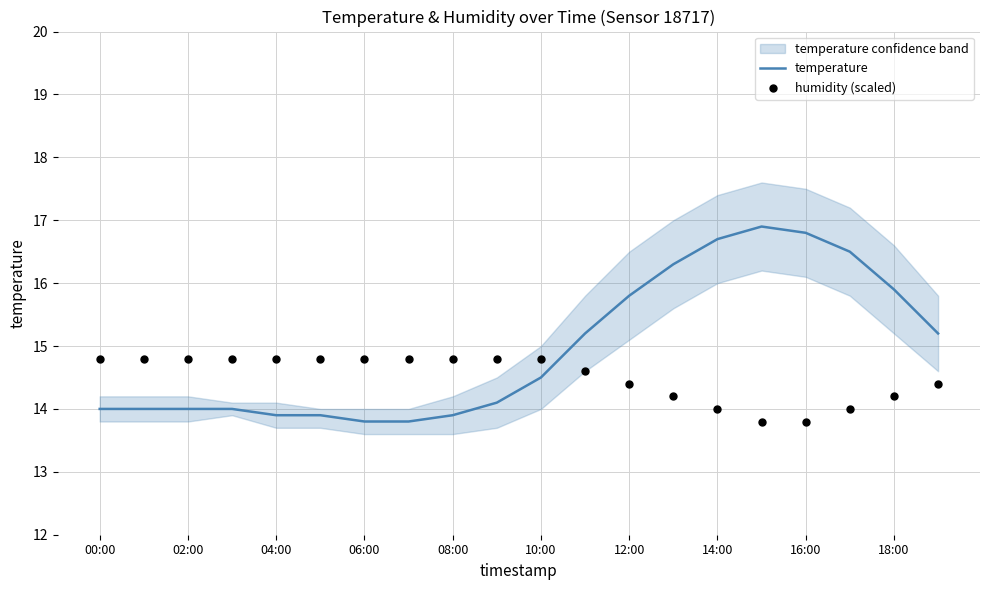

Which series has the largest total across all categories?

temperature